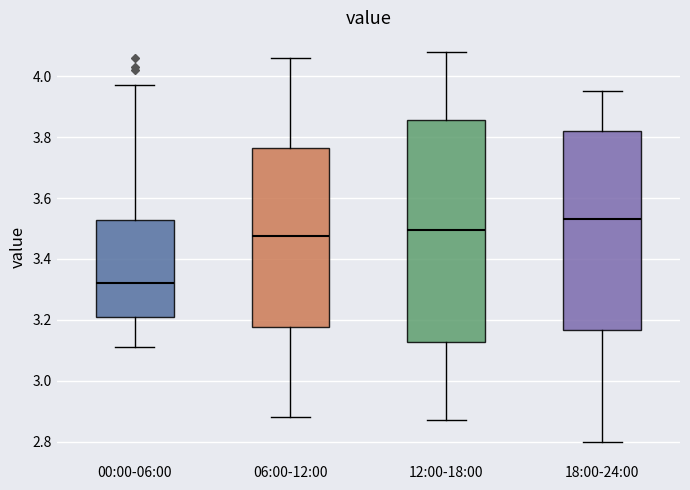

Comparing the boxes themselves (not the whiskers), which one is the tallest?

12:00-18:00